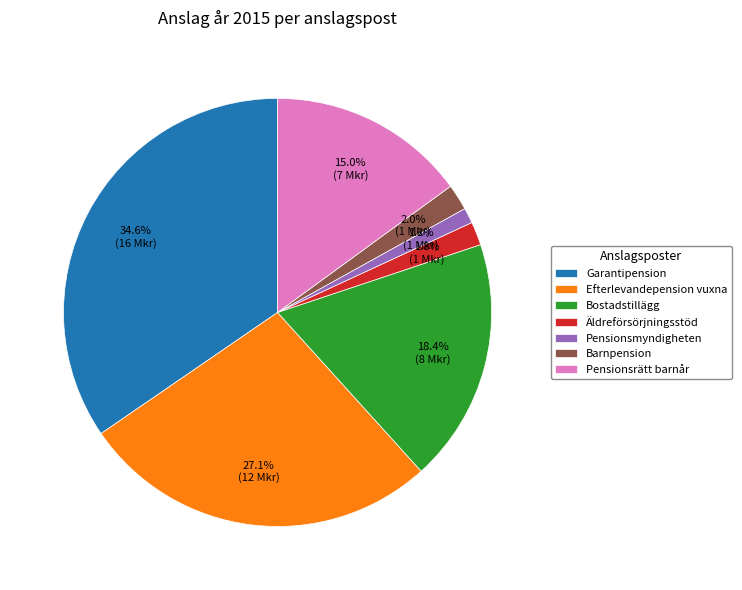

Which slice is the largest?

Garantipension